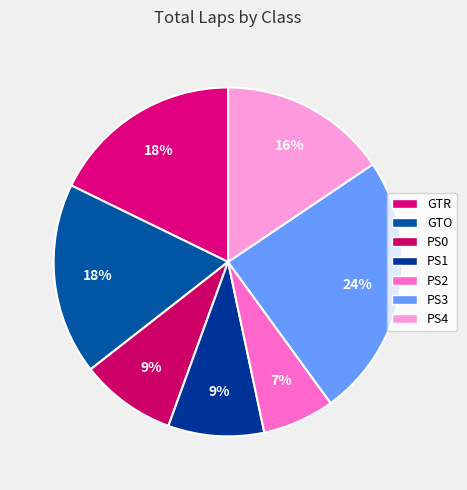

The GTO slice represents 22% of the pie. True or false?

False